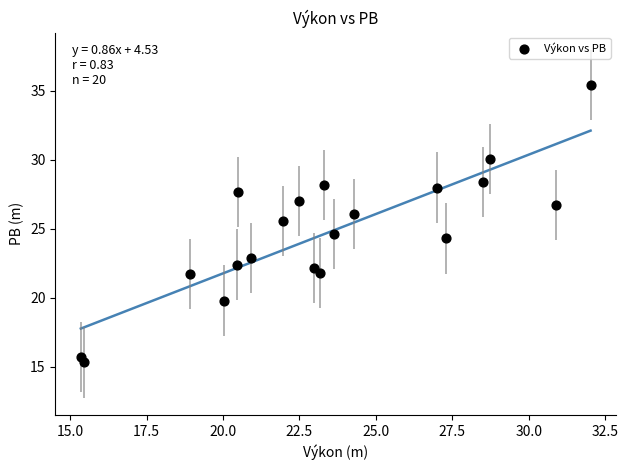

What is the range of Y values (max minus min)?

20.1